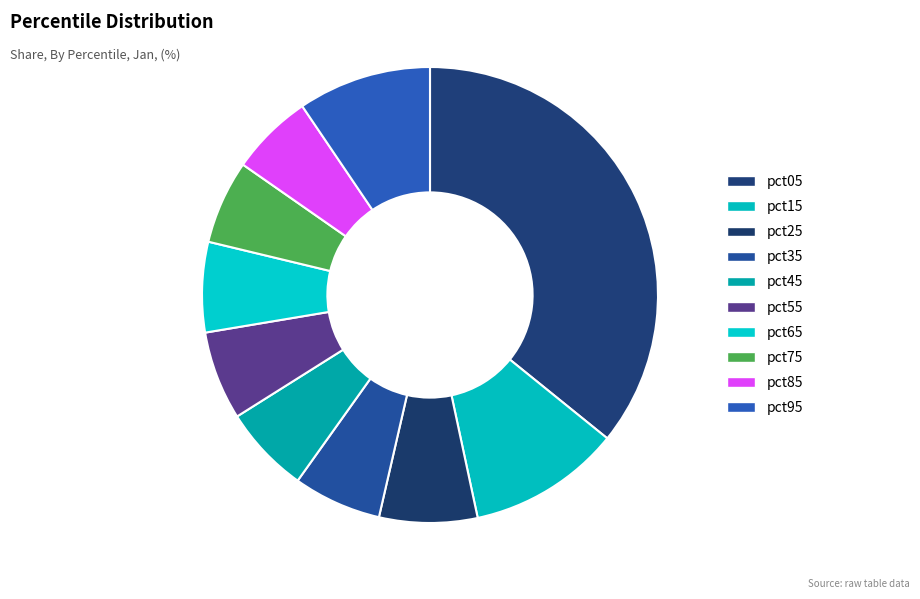

What portion of the pie excludes pct55?

93.7%